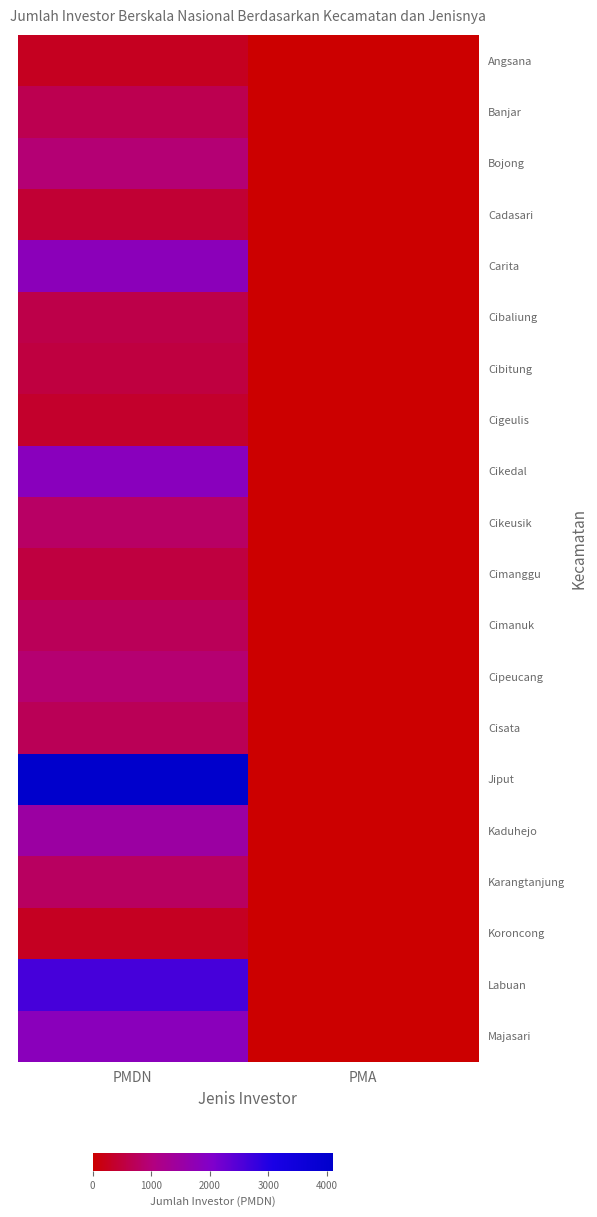

Count the number of categories in the chart.

2